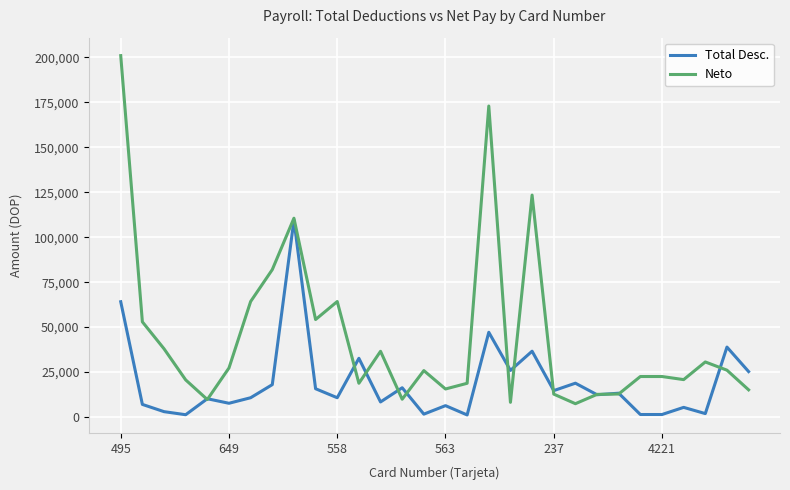

Which series has the largest total across all categories?

Neto